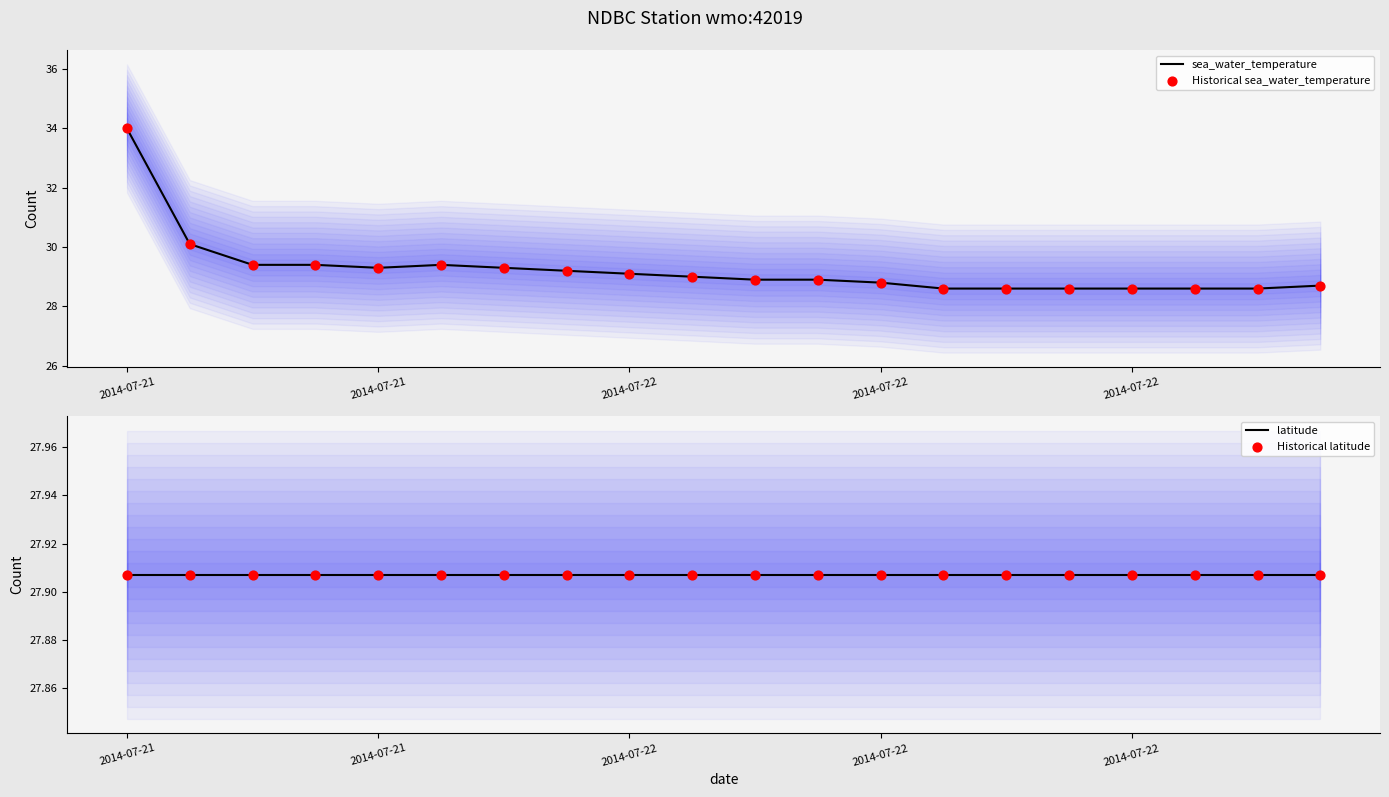

Which series reaches the maximum Y coordinate?

sea_water_temperature